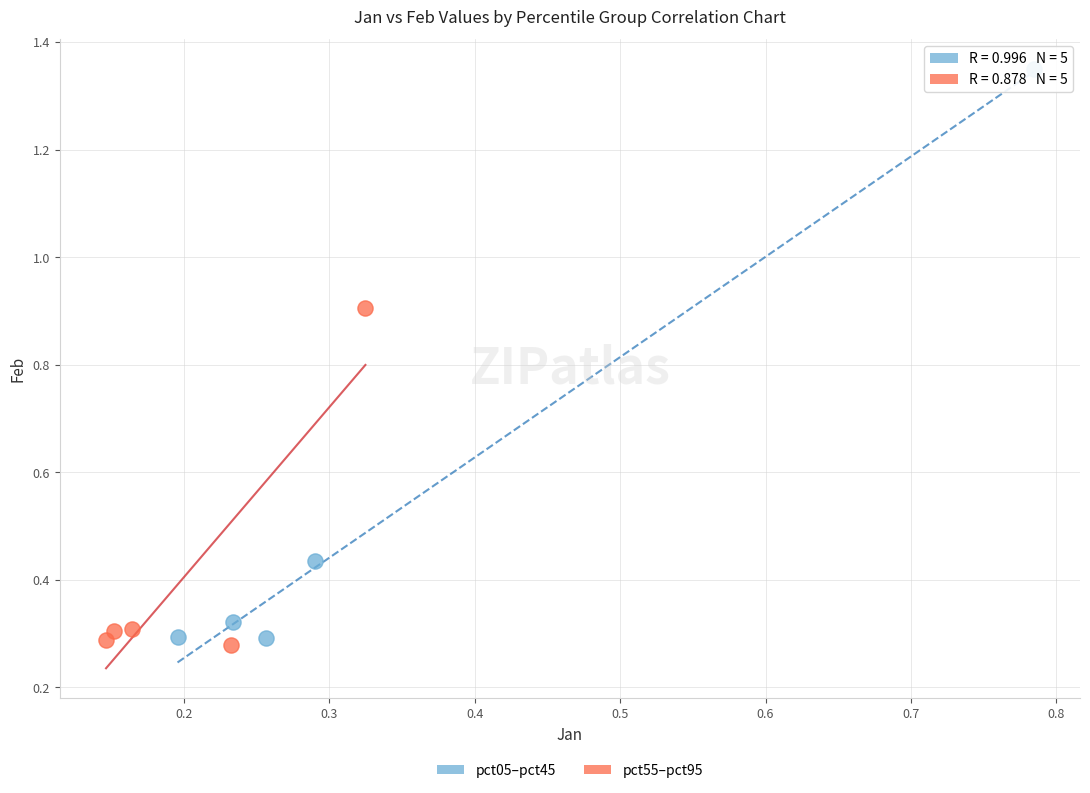

Which series contains the highest Y value?

pct05–pct45